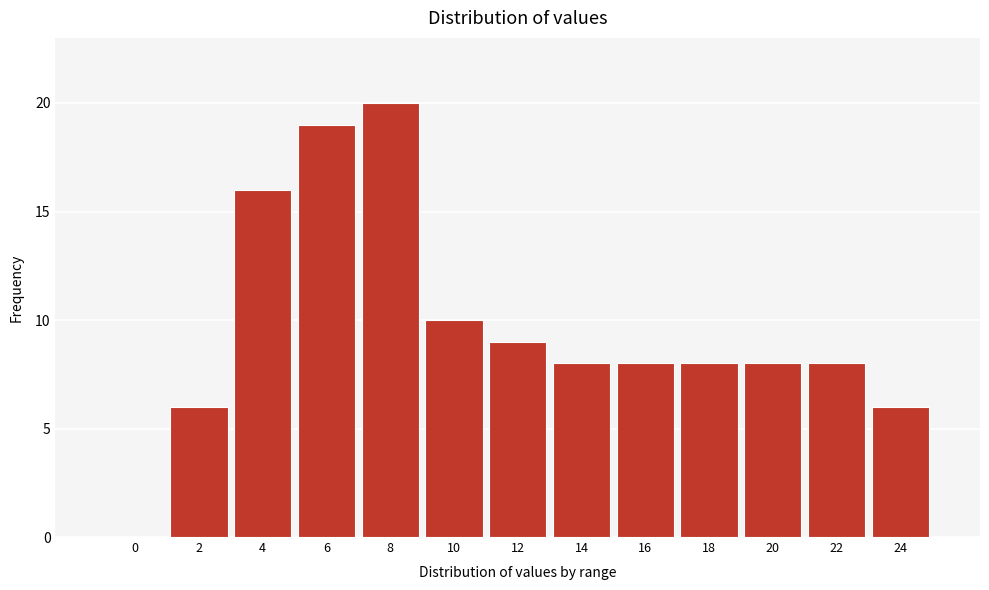

Reading left to right, what are all the values shown in this chart?

0=0	2=6	4=16	6=19	8=20	10=10	12=9	14=8	16=8	18=8	20=8	22=8	24=6